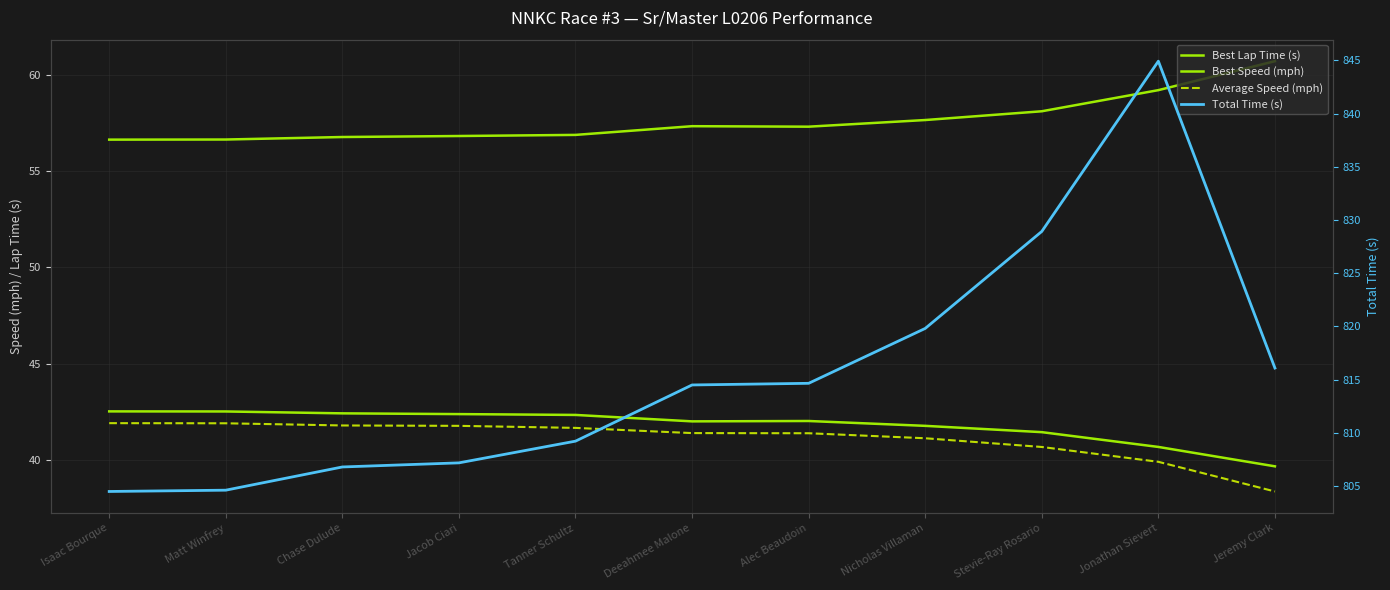

What is the maximum value for Best Lap Time (s)?

60.7